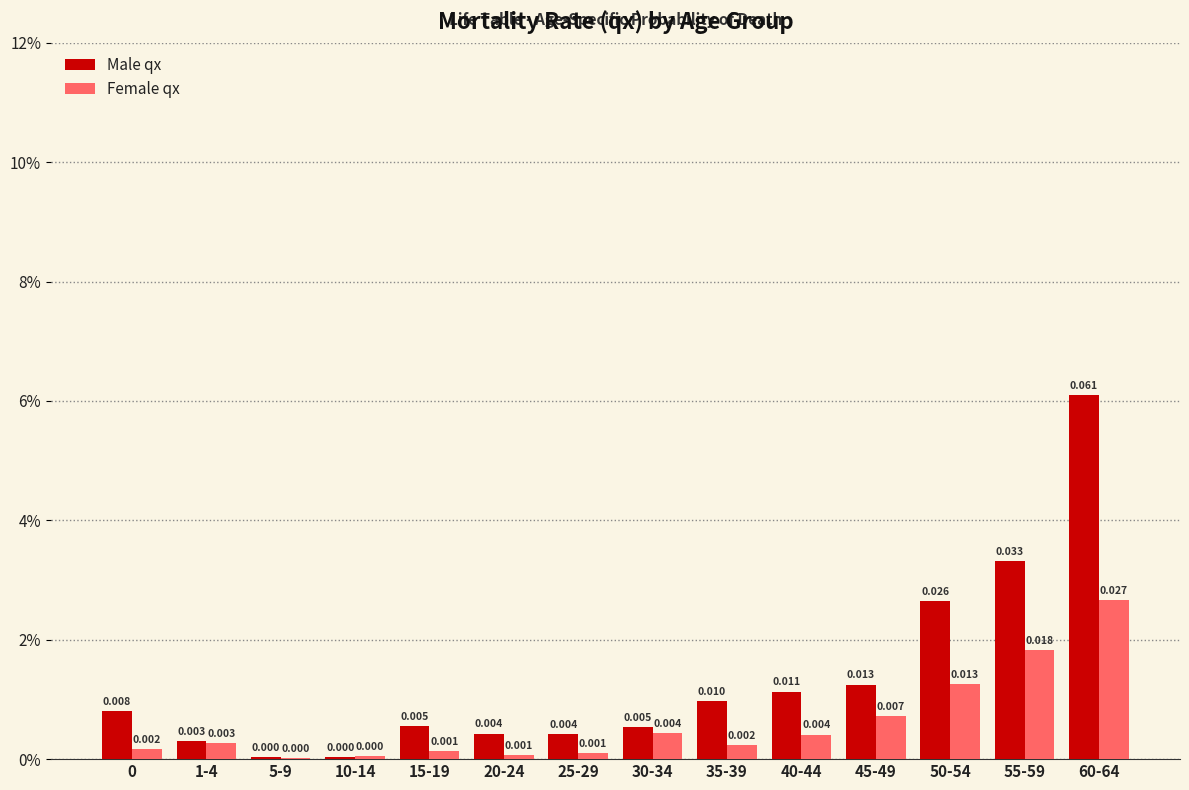

Which series has the largest total across all categories?

Male qx